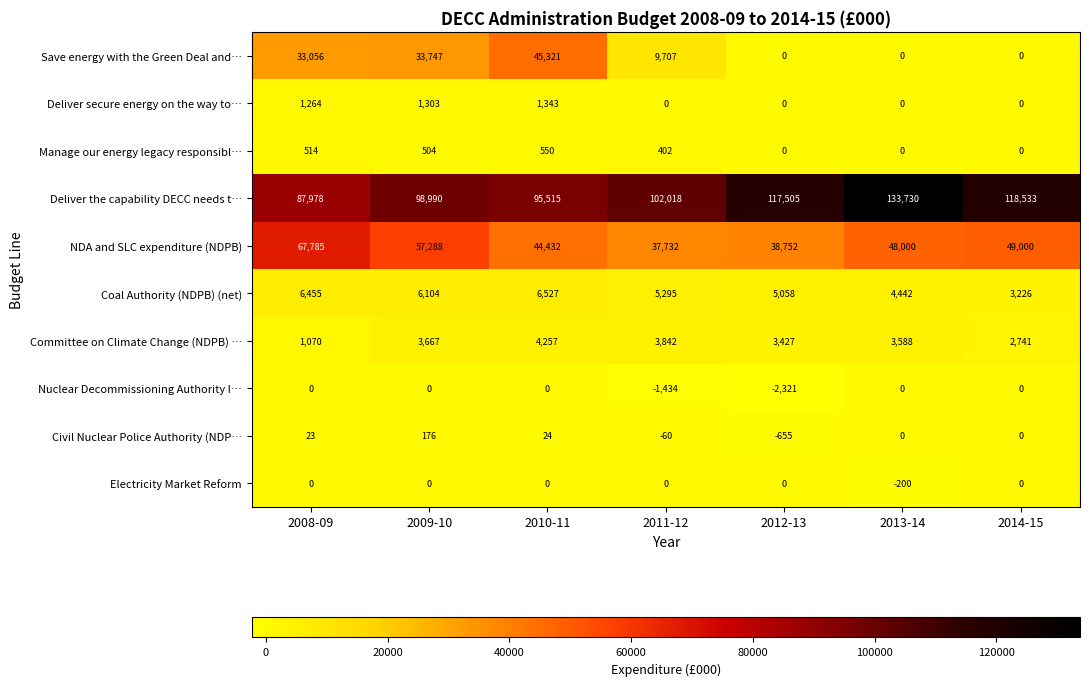

What is the minimum value shown in the chart?

-2321